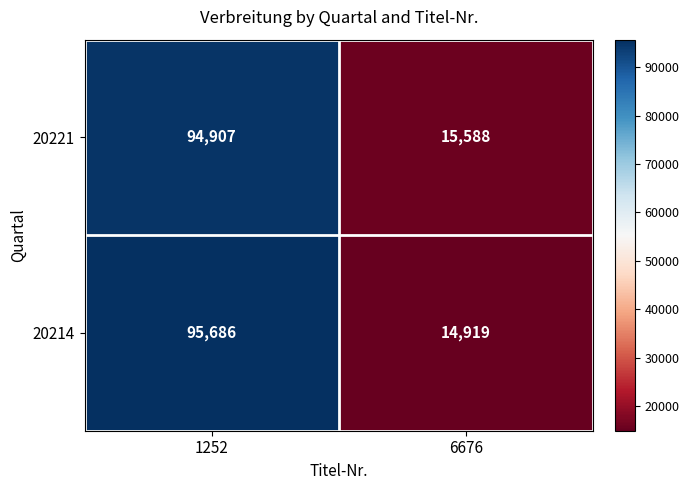

What is the difference between the highest and lowest values at 1252?

779